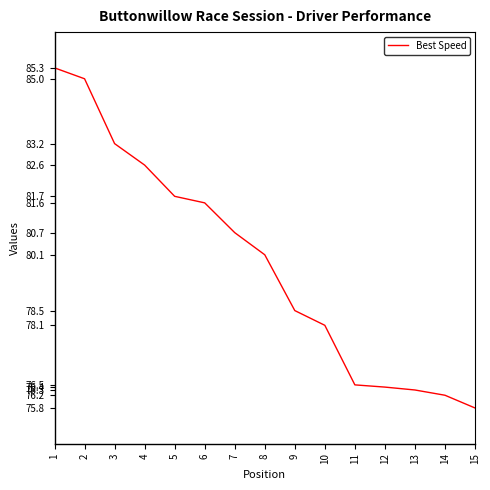

Reading right to left, what are all the values shown in this chart?

75.8	76.2	76.3	76.4	76.5	78.1	78.5	80.1	80.7	81.6	81.7	82.6	83.2	85.0	85.3